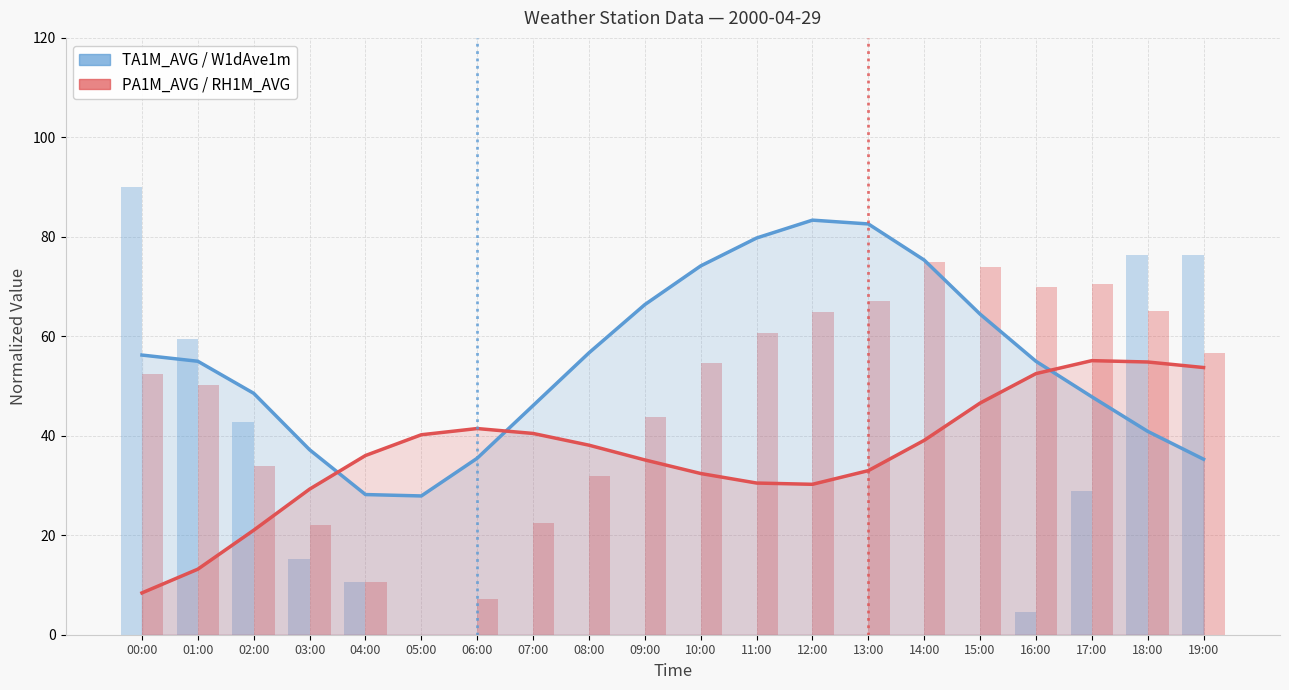

What is the sum of the PA1M_AVG (smooth) values at 03:00 and 11:00?

59.8